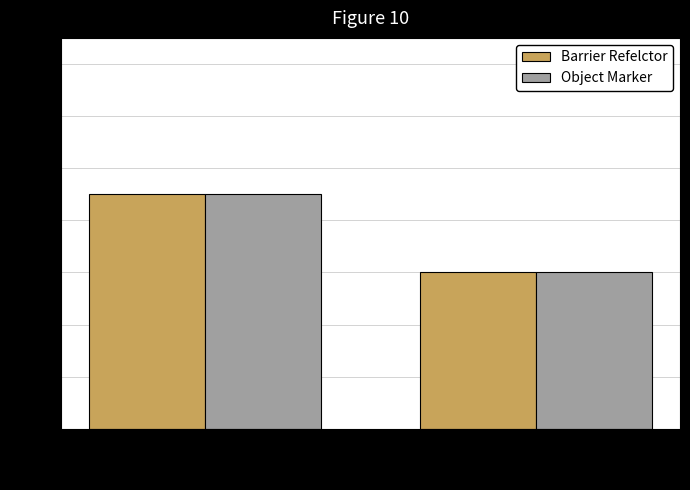

Reading left to right, list all the values displayed in this chart.

Barrier Refelctor: Ramp C3=9	I-70 WB=6
Object Marker: Ramp C3=9	I-70 WB=6